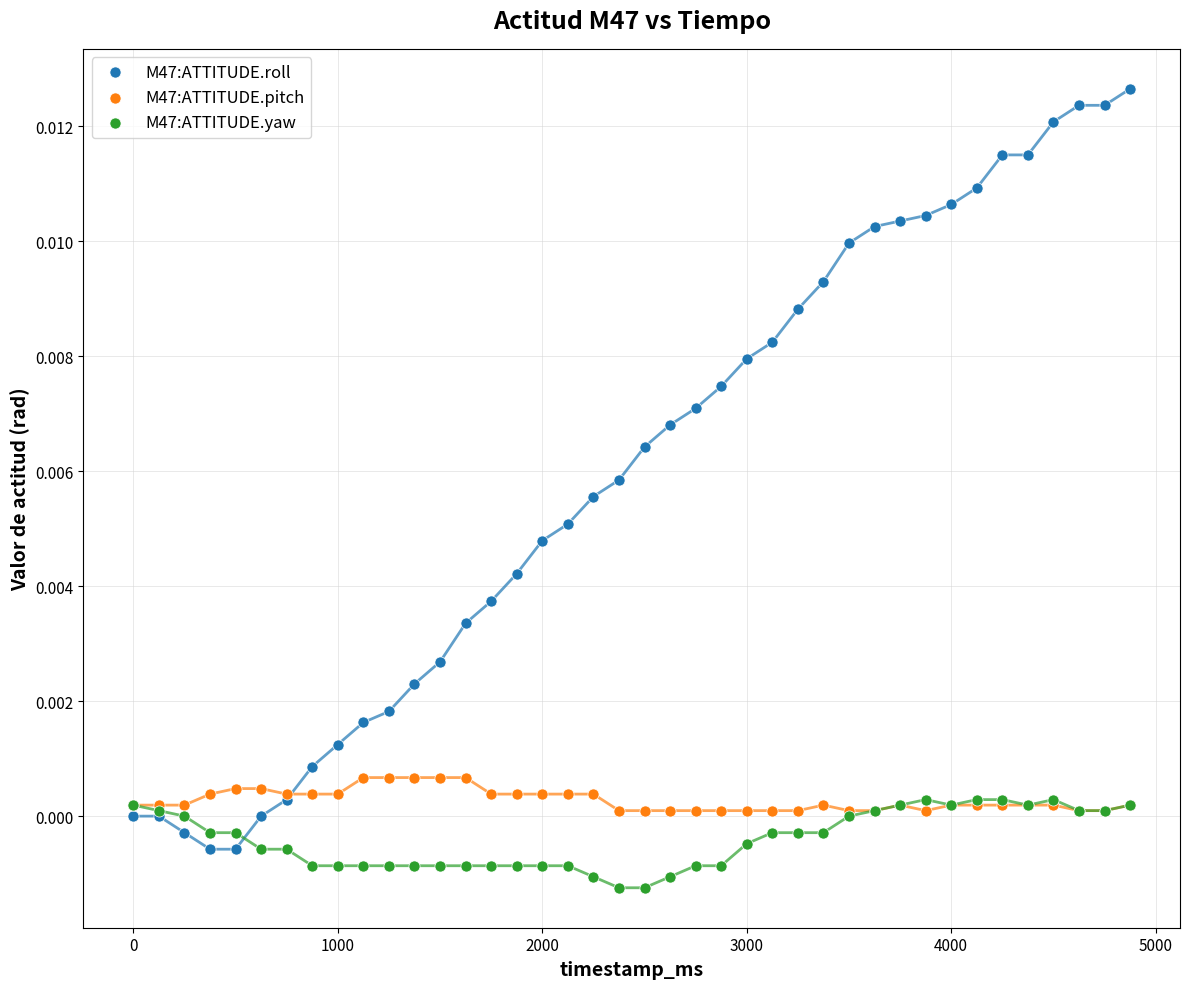

Which series contains the lowest Y value?

M47:ATTITUDE.yaw